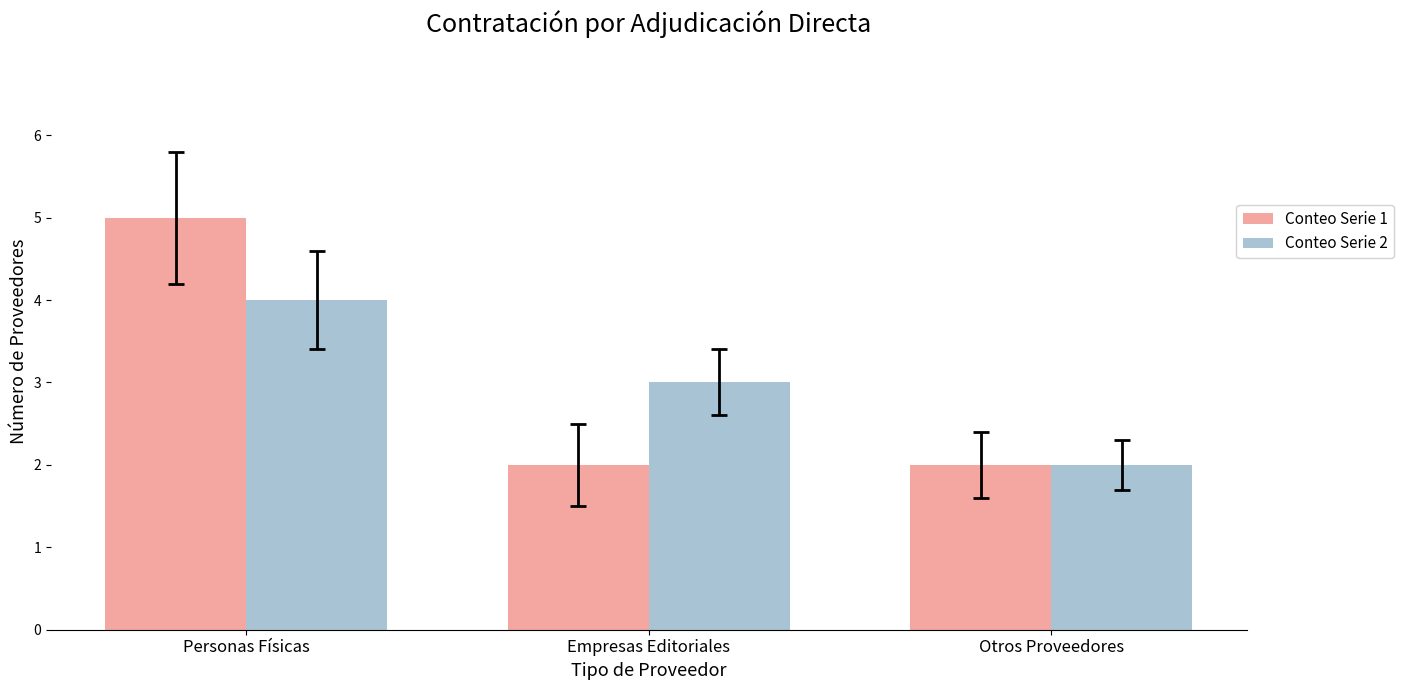

What are all the series names shown in the legend?

Conteo Serie 1, Conteo Serie 2